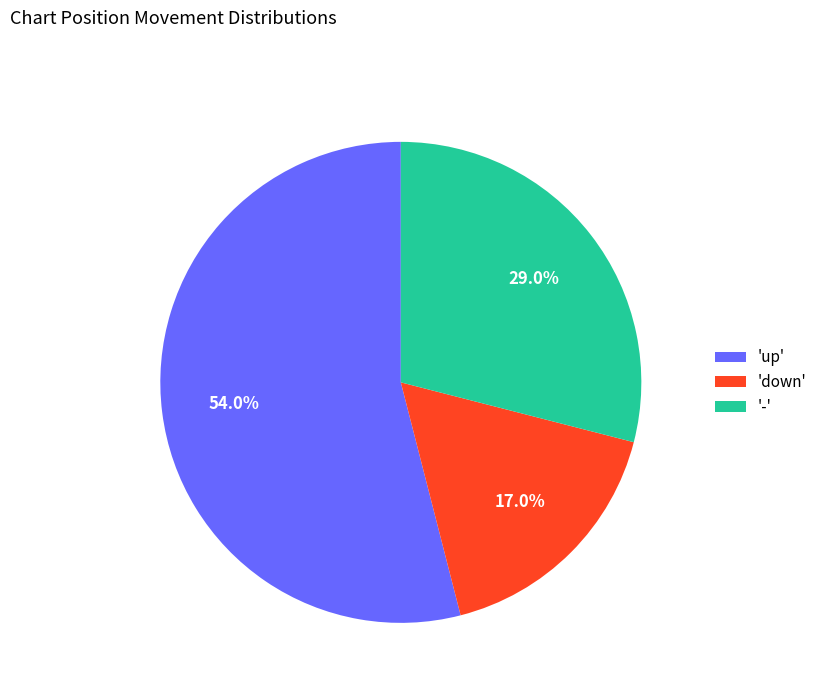

Count the number of slices in the pie.

3